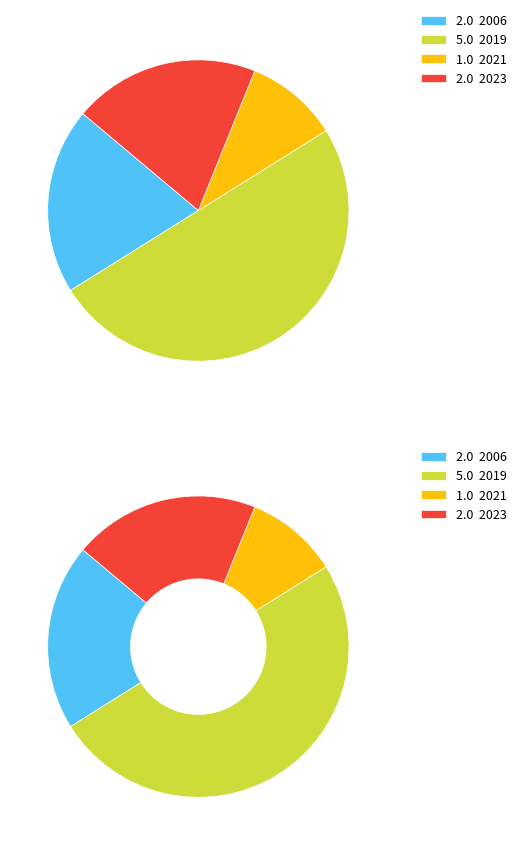

The 2019 (C.A.M C) slice represents 23% of the pie. True or false?

False